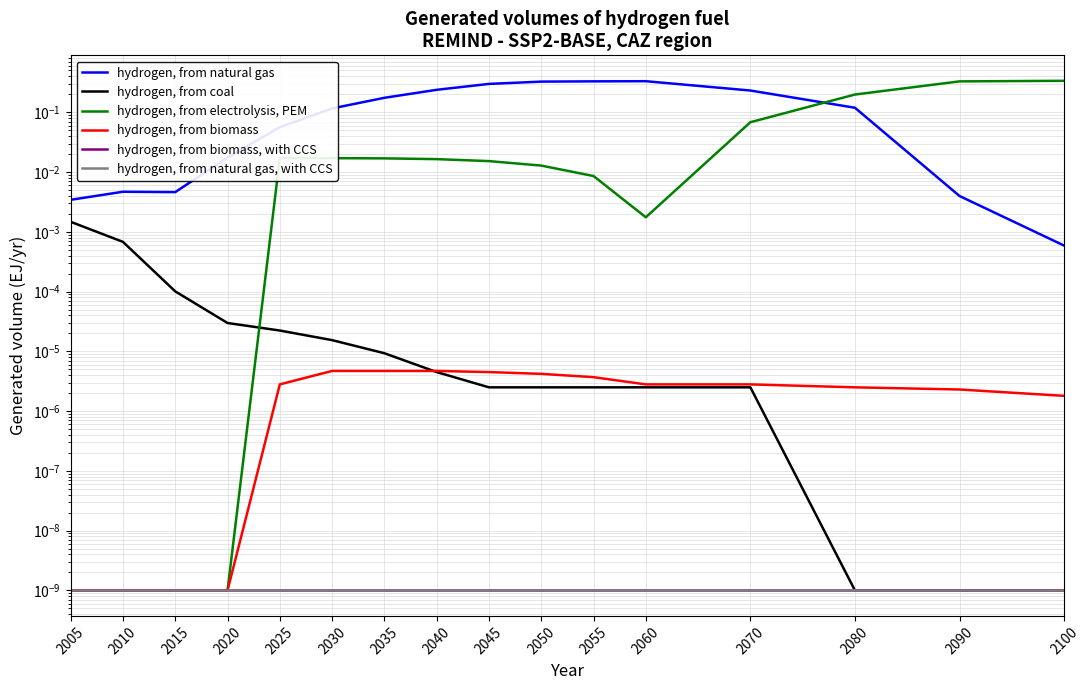

Reading left to right, what are all the values shown in this chart?

hydrogen, from natural gas: 0.0	0.0	0.0	0.0	0.1	0.1	0.2	0.2	0.3	0.3	0.3	0.3	0.2	0.1	0.0	0.0
hydrogen, from coal: 0.0	0.0	0.0	0.0	0.0	0.0	0.0	0.0	0.0	0.0	0.0	0.0	0.0	0.0	0.0	0.0
hydrogen, from electrolysis, PEM: 0.0	0.0	0.0	0.0	0.0	0.0	0.0	0.0	0.0	0.0	0.0	0.0	0.1	0.2	0.3	0.3
hydrogen, from biomass: 0.0	0.0	0.0	0.0	0.0	0.0	0.0	0.0	0.0	0.0	0.0	0.0	0.0	0.0	0.0	0.0
hydrogen, from biomass, with CCS: 0.0	0.0	0.0	0.0	0.0	0.0	0.0	0.0	0.0	0.0	0.0	0.0	0.0	0.0	0.0	0.0
hydrogen, from natural gas, with CCS: 0.0	0.0	0.0	0.0	0.0	0.0	0.0	0.0	0.0	0.0	0.0	0.0	0.0	0.0	0.0	0.0